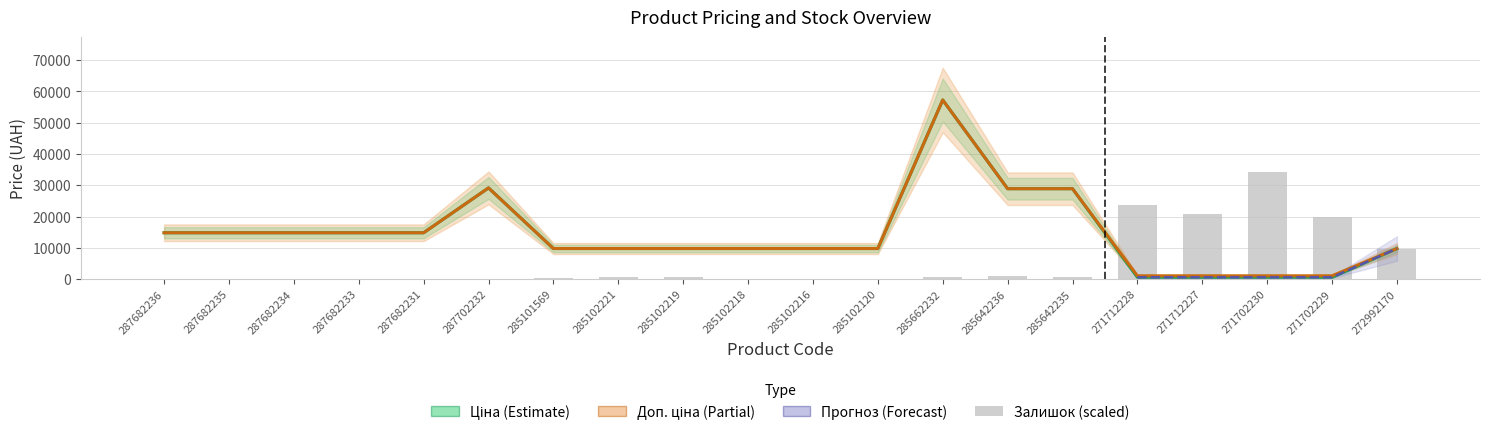

How many positive values does the Залишок series have?

12